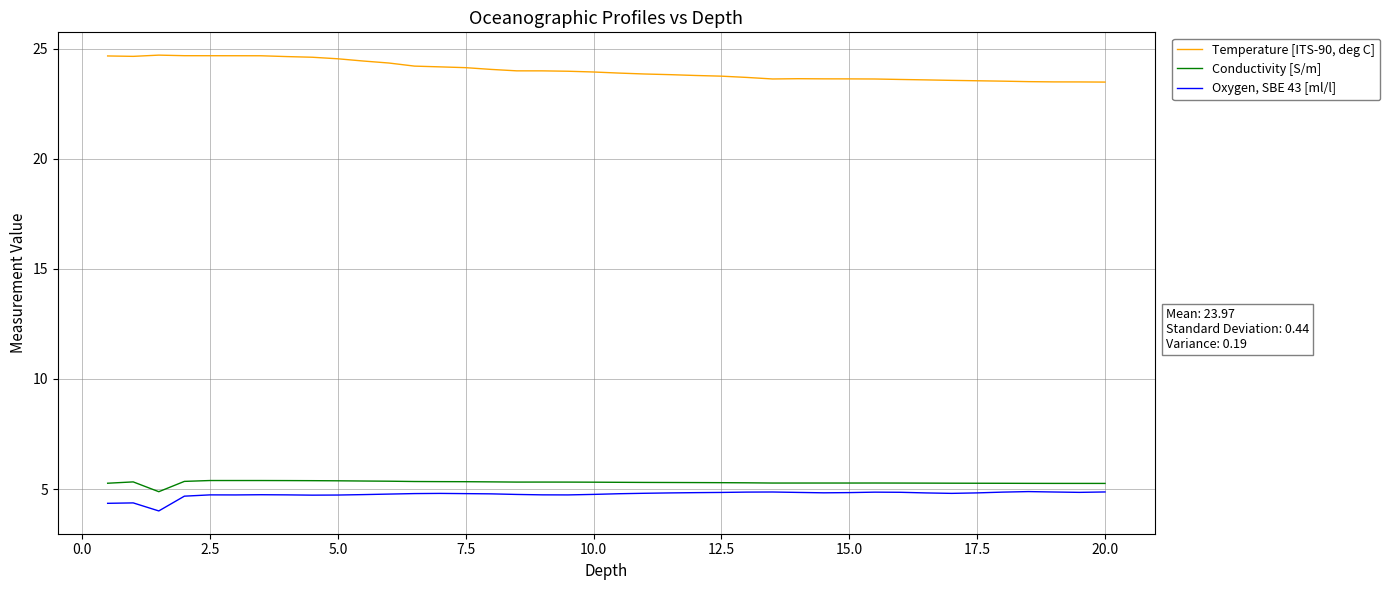

What is the smallest value displayed?

4.0